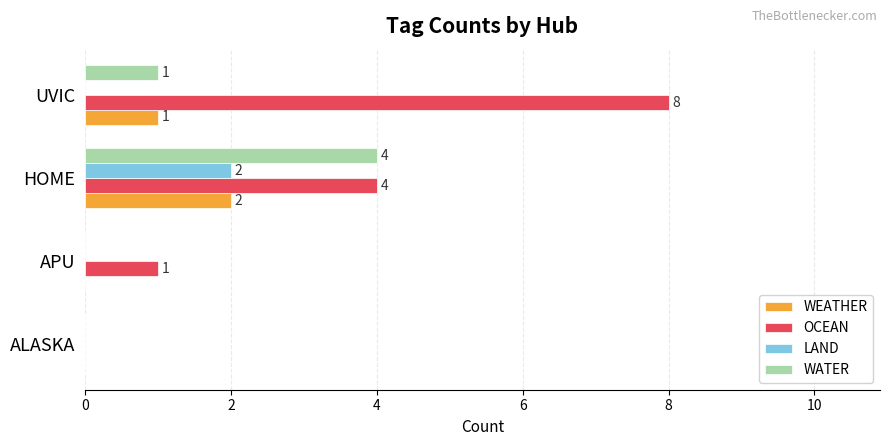

Is it true that WATER equals 2 at HOME?

False